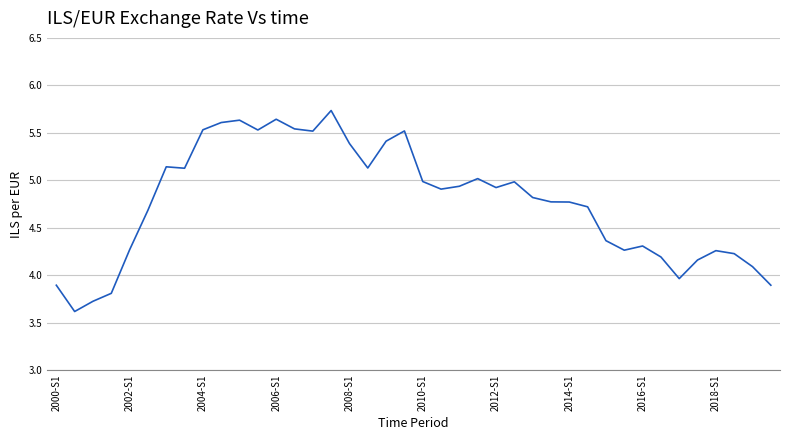

What is the difference between the maximum and minimum values?

2.1